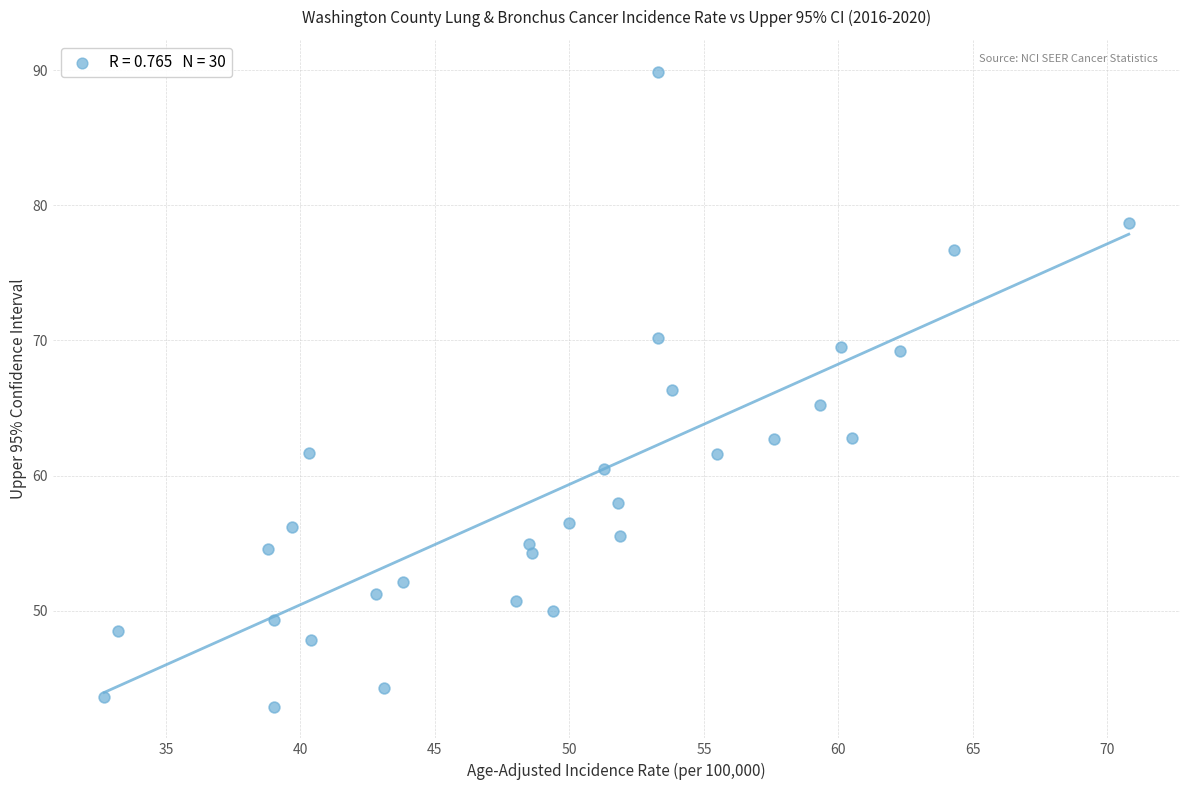

What is the range of Y values (max minus min)?

47.0